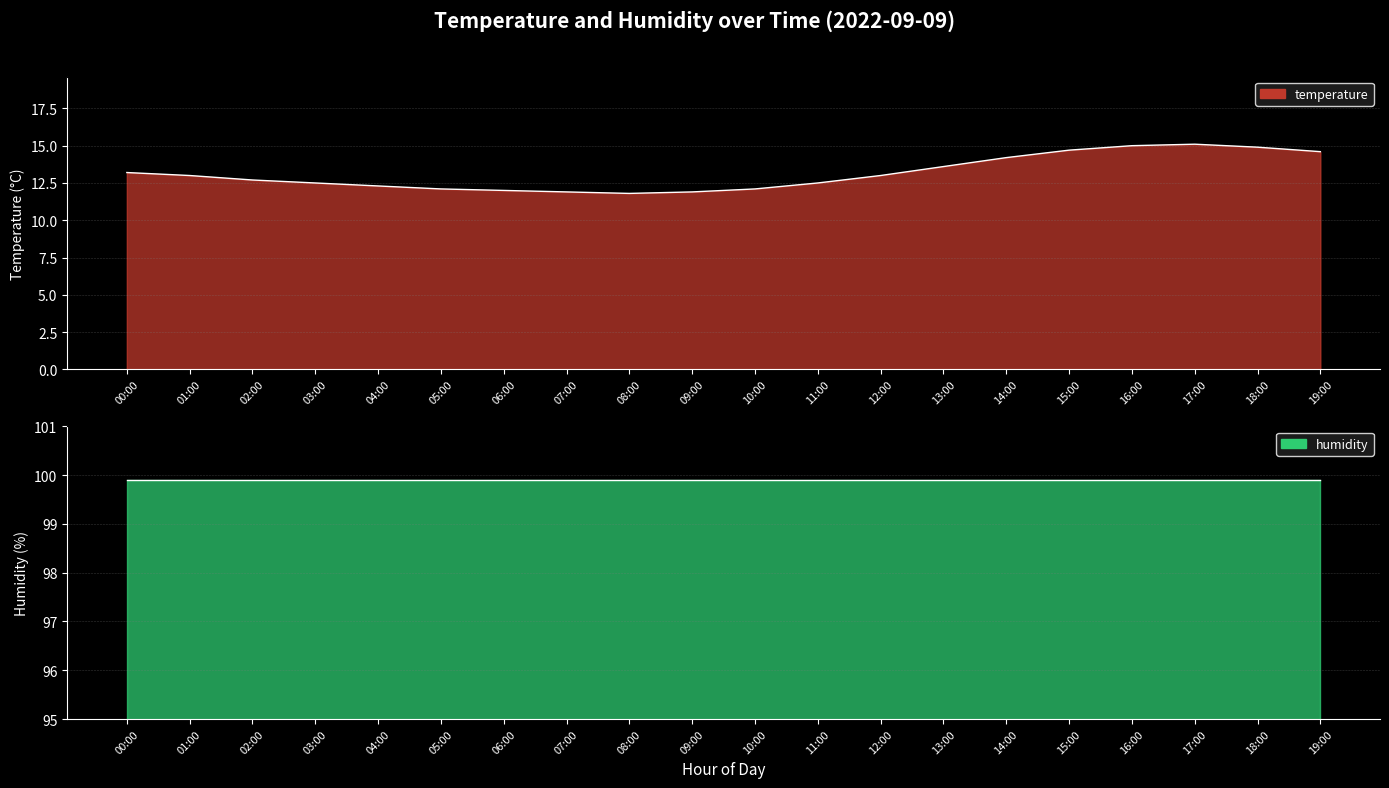

What is the sum of all values?

263.1